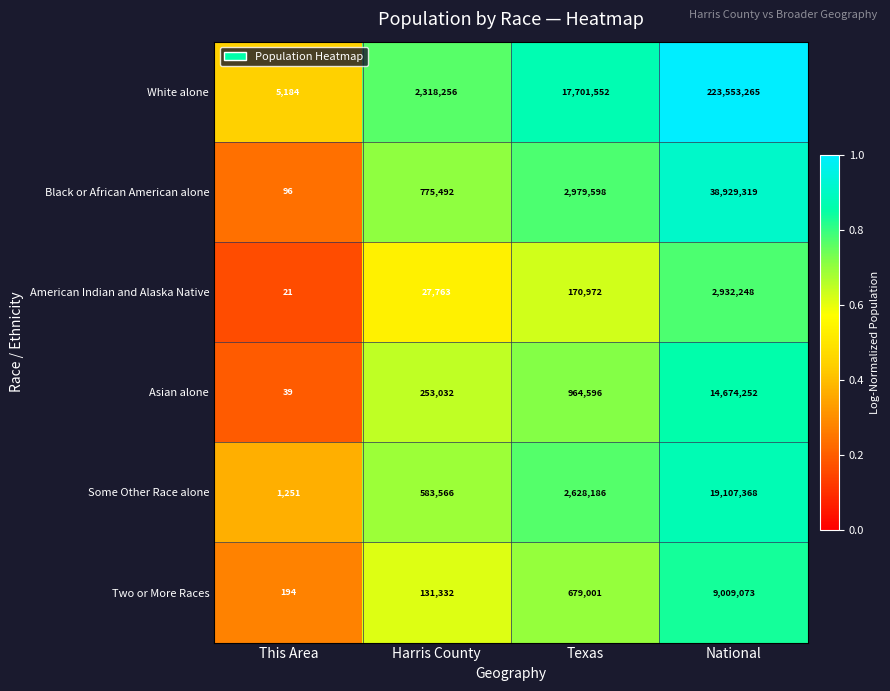

At which category does the chart reach its minimum across all series?

This Area